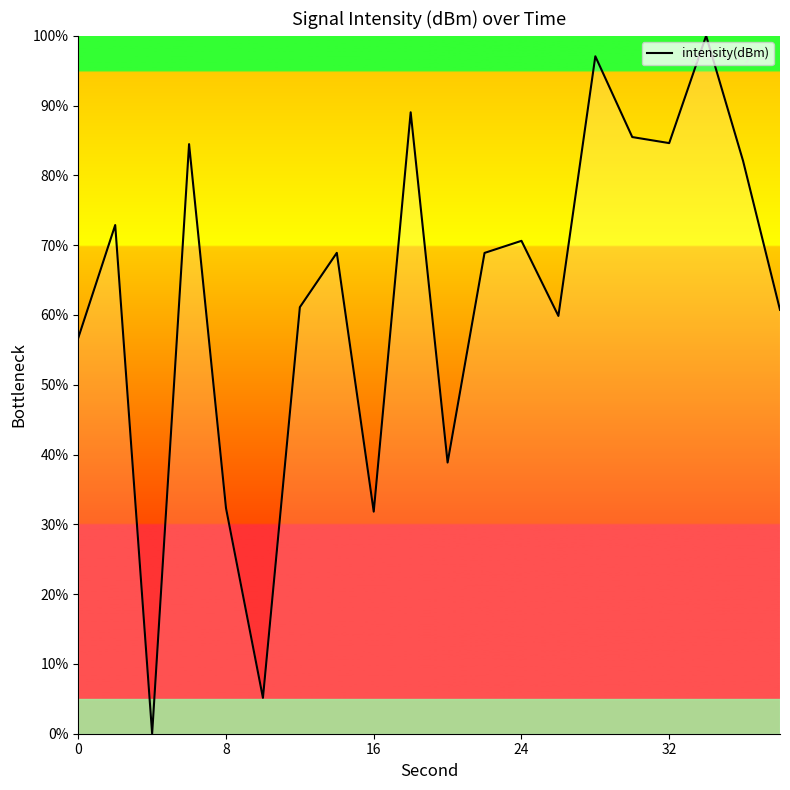

What is the difference between the maximum and minimum values?

100.0